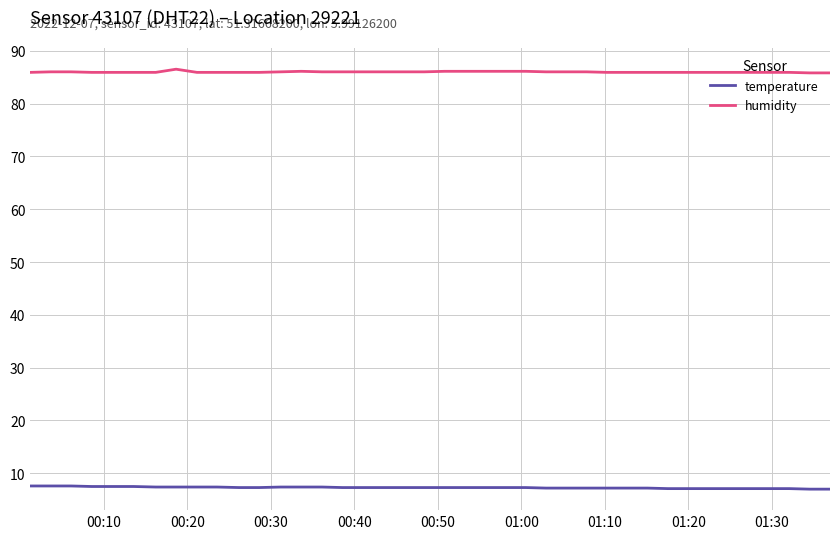

Rank the series by their average value, from lowest to highest.

temperature, humidity